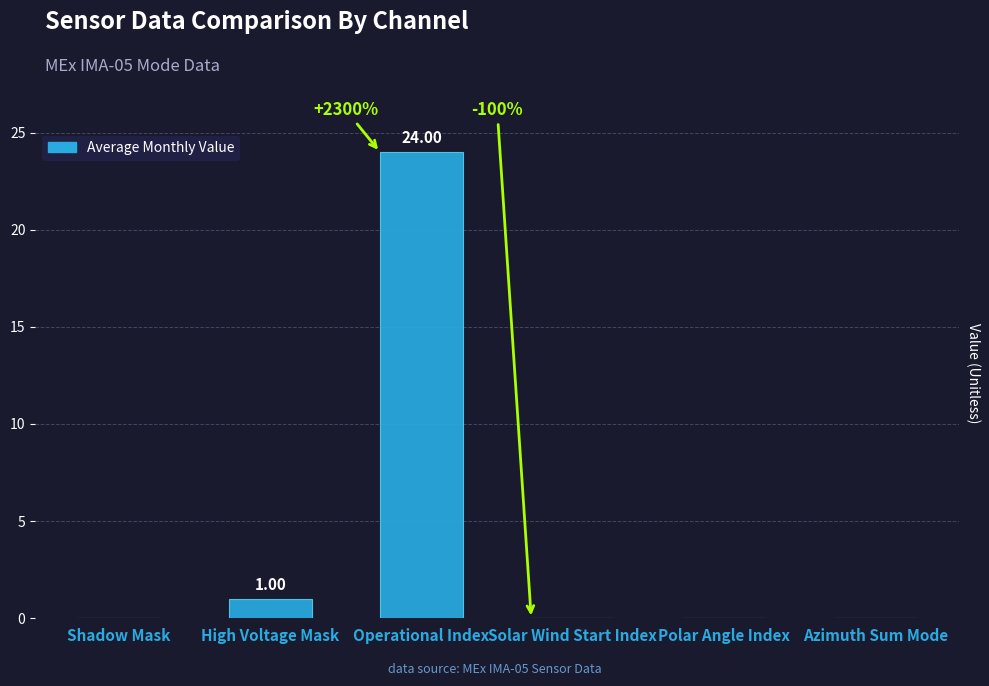

True or false: the data shows 0 at Shadow Mask.

True